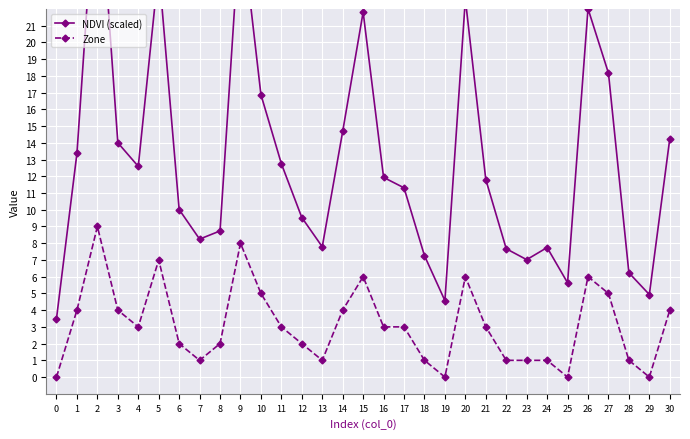

Is it true that Zone equals 0.3 at 18?

False